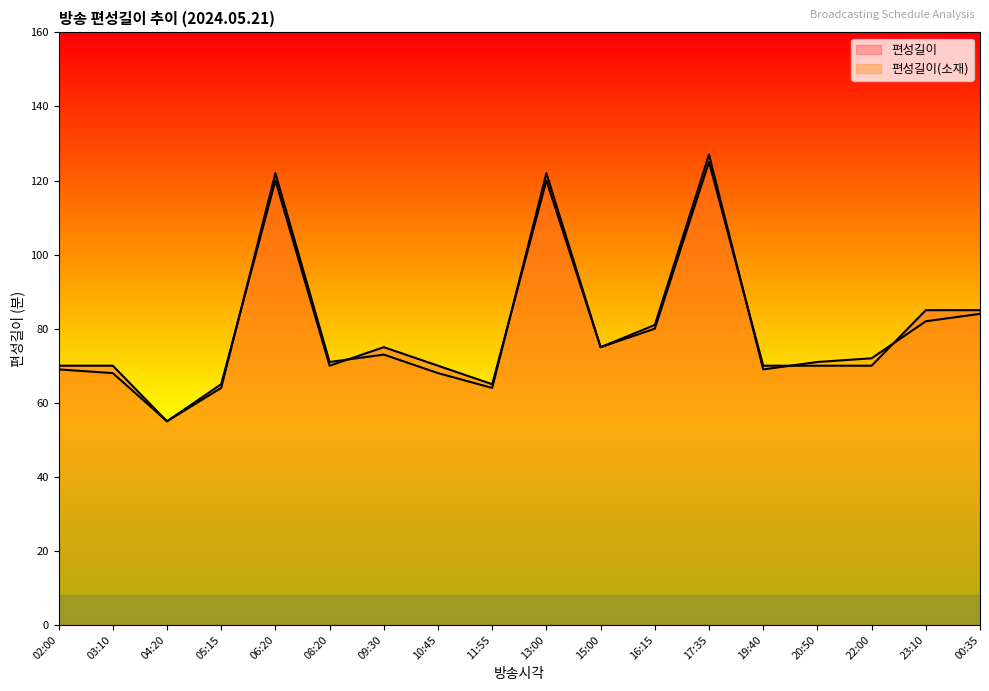

What is the difference between the maximum and minimum values in the 편성길이(소재) series?

72